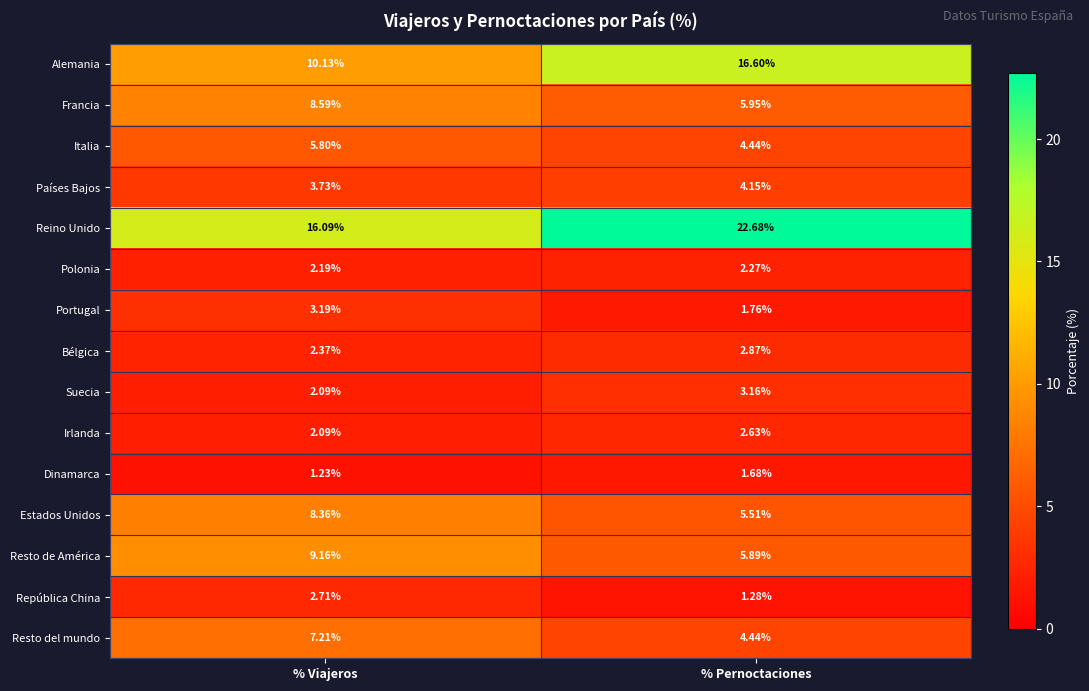

Is the value of Países Bajos at % Viajeros greater than the value of Estados Unidos at % Pernoctaciones?

No